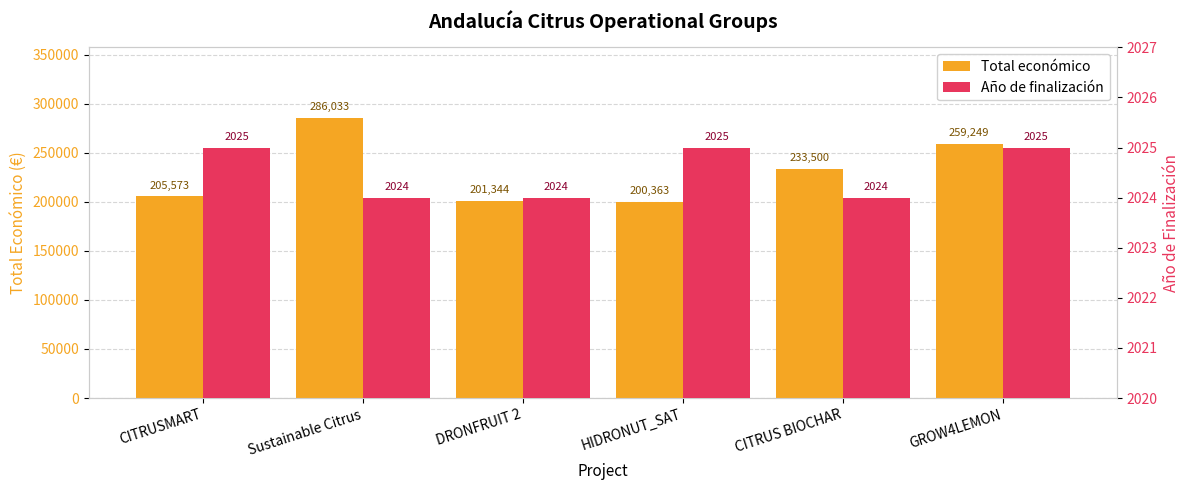

How many bars are there in each group?

2